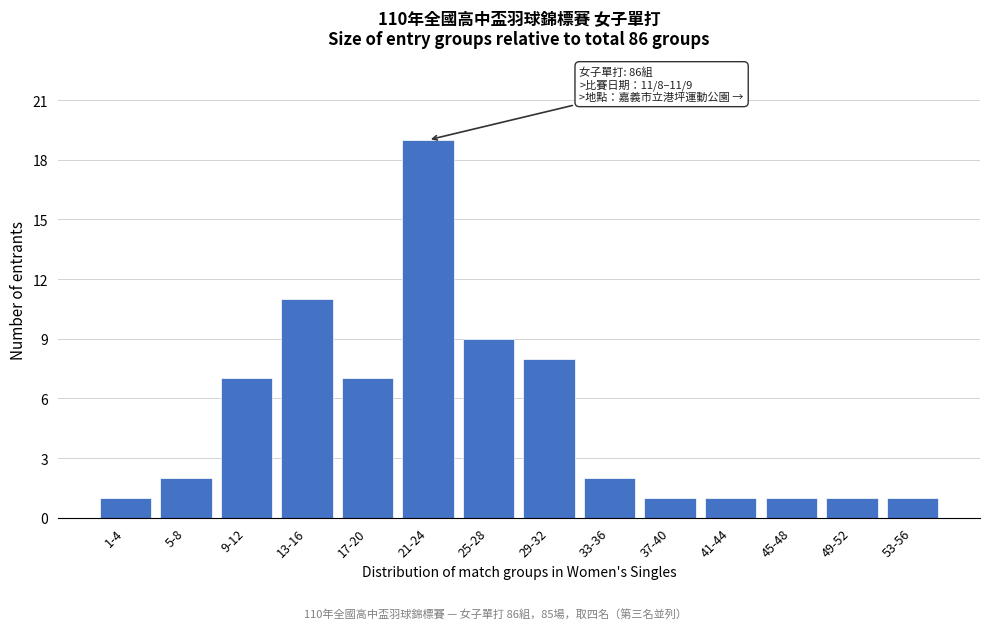

Reading right to left, list all the values displayed in this chart.

53-56=1	49-52=1	45-48=1	41-44=1	37-40=1	33-36=2	29-32=8	25-28=9	21-24=19	17-20=7	13-16=11	9-12=7	5-8=2	1-4=1